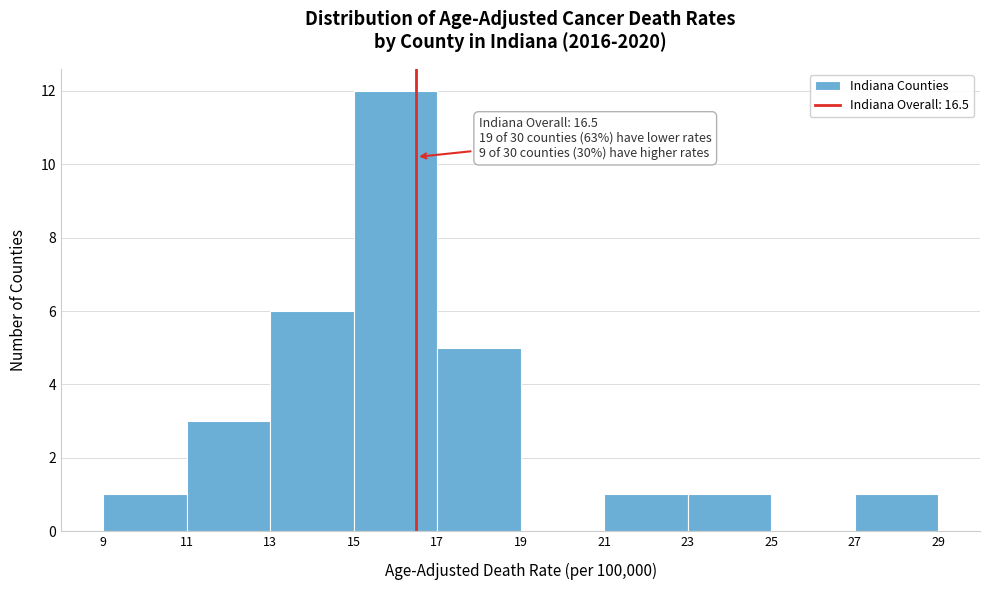

Which range on the x-axis has the tallest bar?

15 to 17